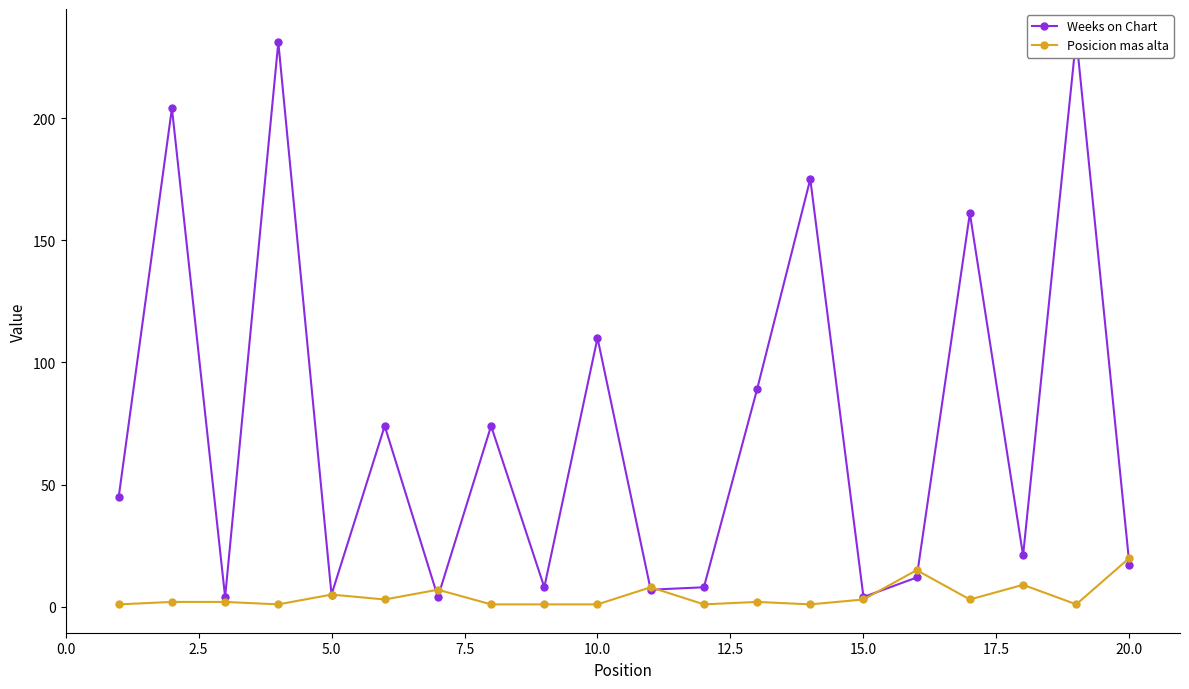

What is the highest value of the Posicion mas alta series?

20